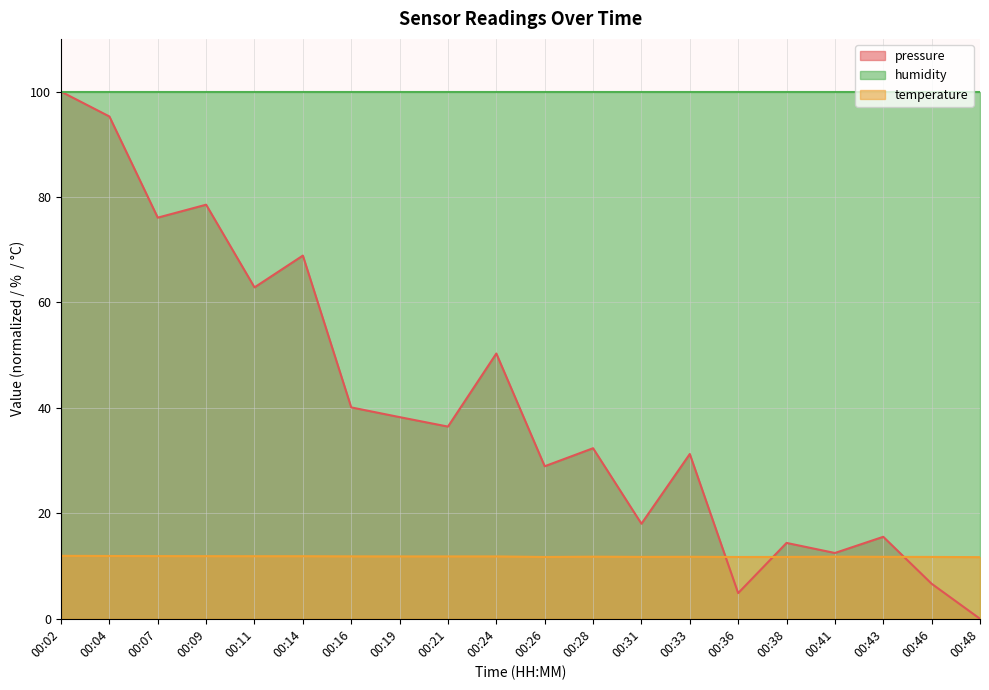

Read the pressure value at 00:09.

78.5